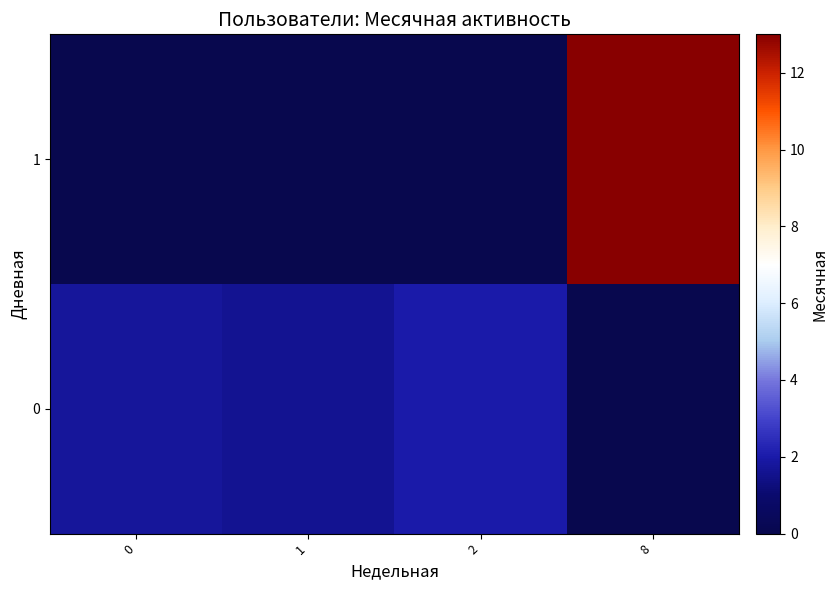

What is the spread (max minus min) of values at 0?

1.8